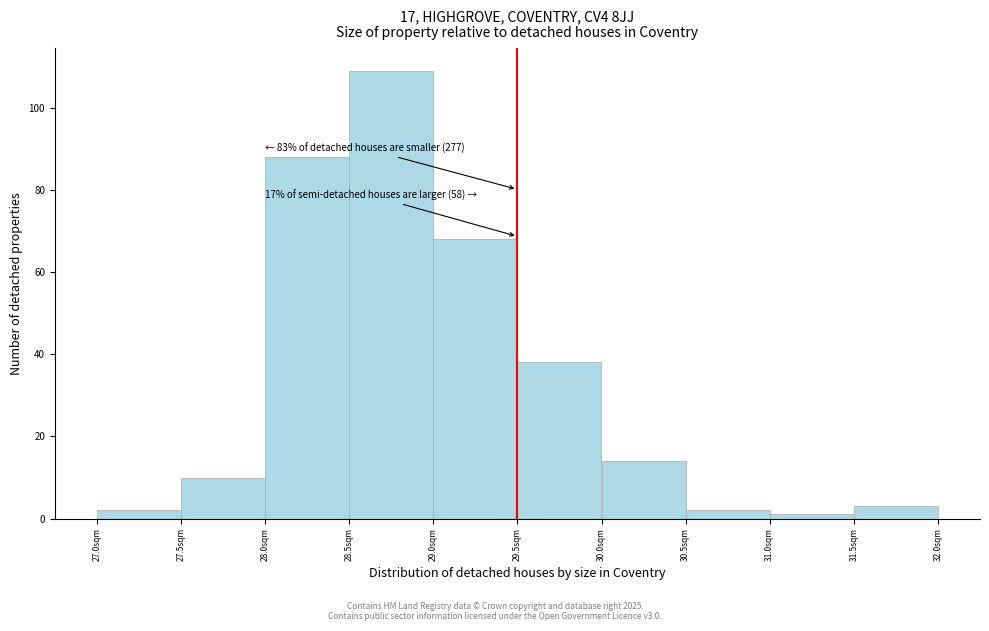

Which range on the x-axis has the tallest bar?

28.5 to 29.0